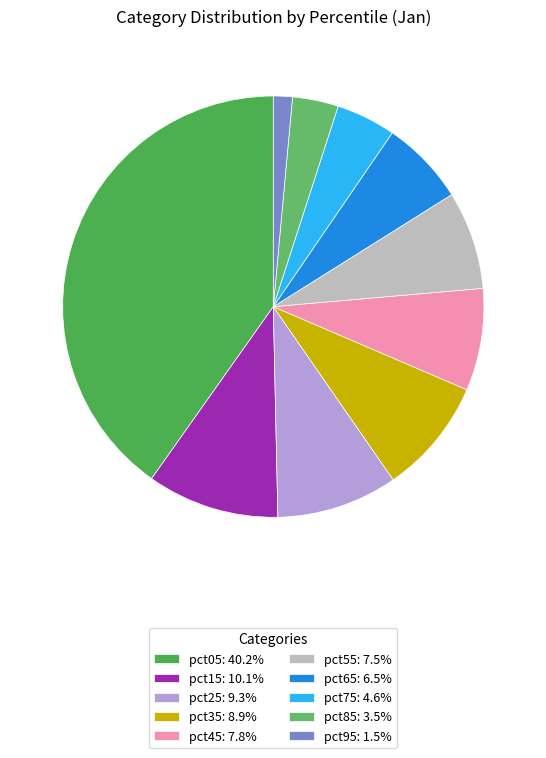

Count the number of slices in the pie.

10